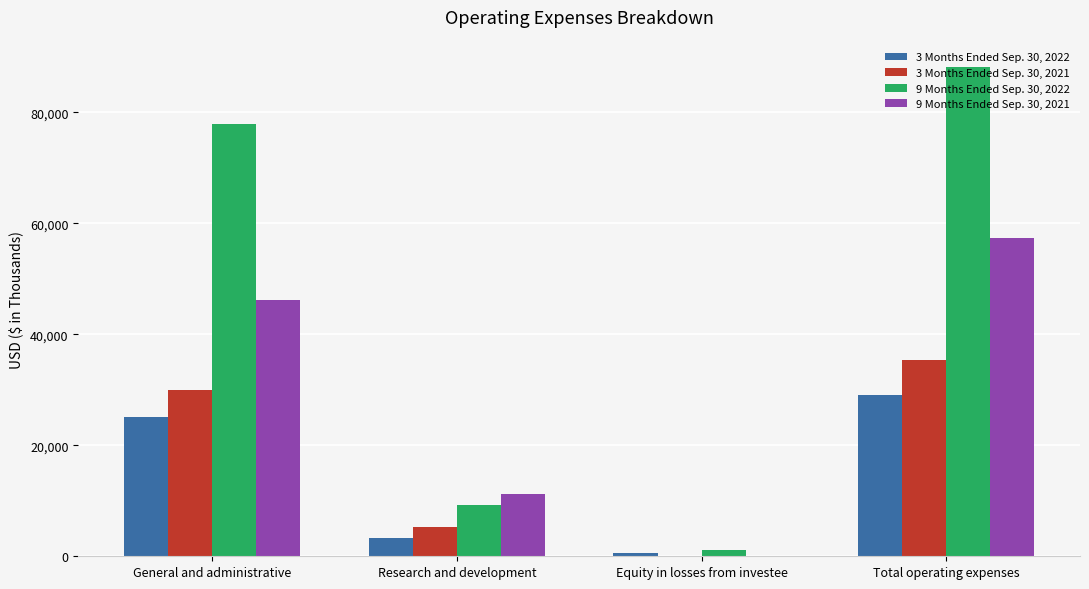

What is the total value across all series at Total operating expenses?

210026